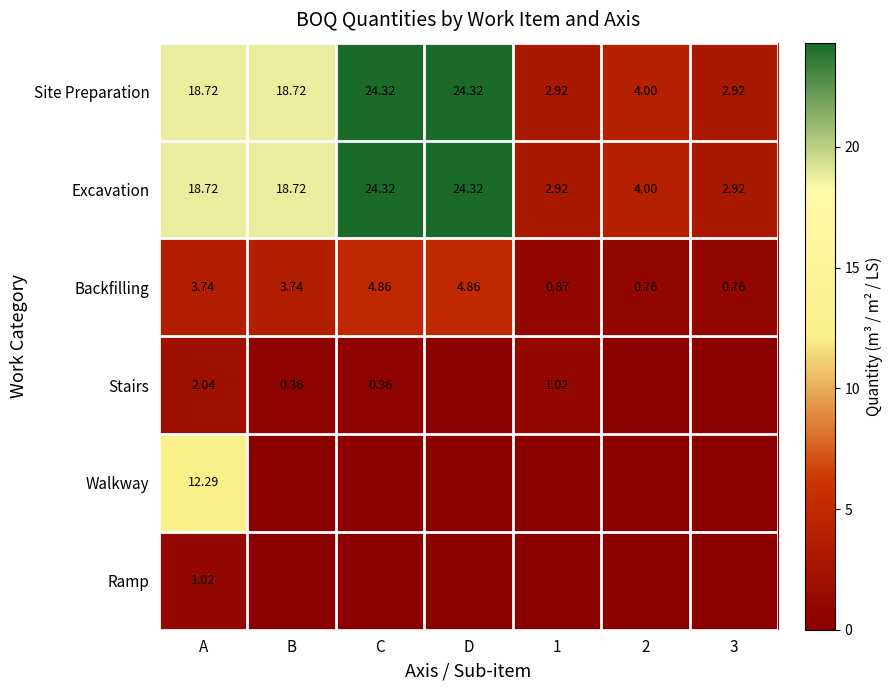

Where does the Excavation series first go above 18?

A